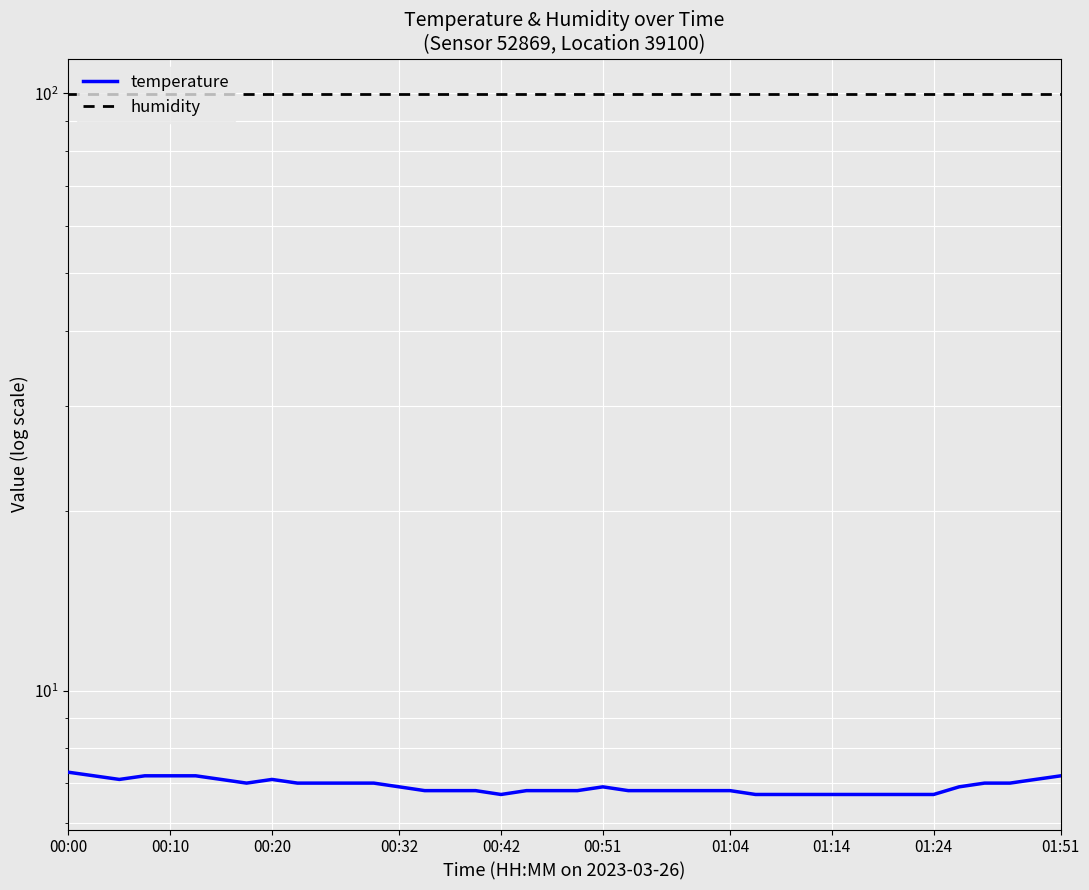

The temperature series shows 7.0 at 37. True or false?

True